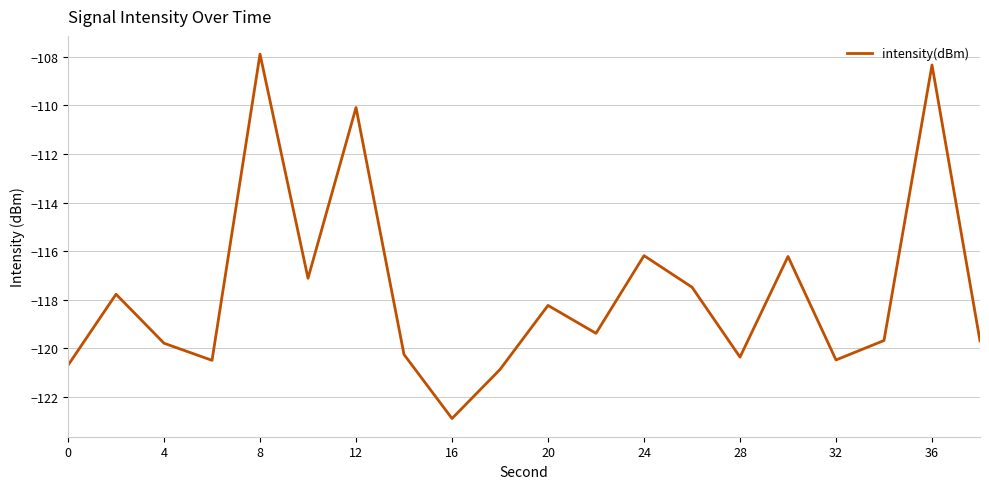

True or false: the data has more than 1 interior local peaks.

True